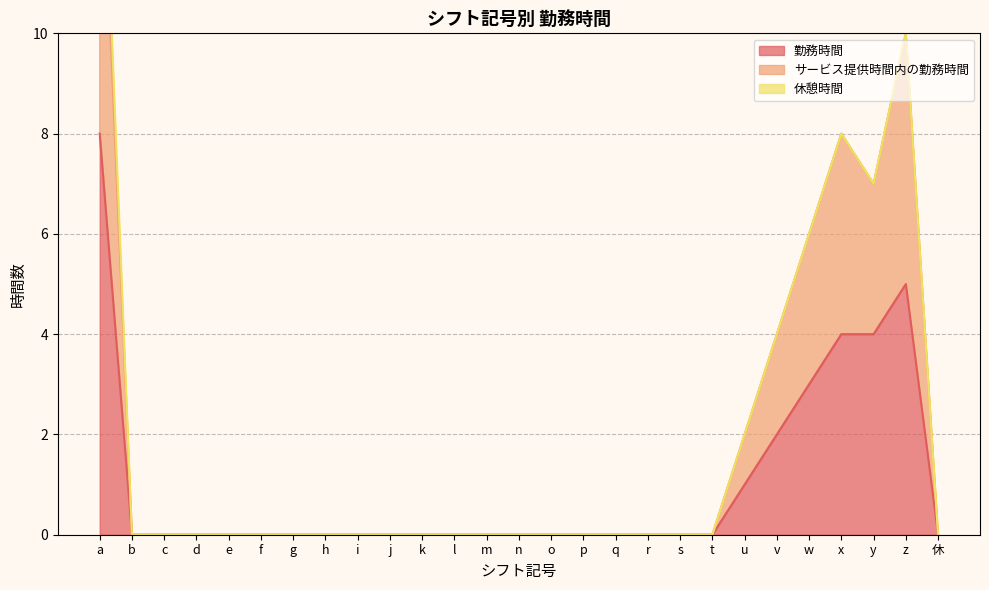

True or false: サービス提供時間内の勤務時間 has more than 2 interior local peaks.

False